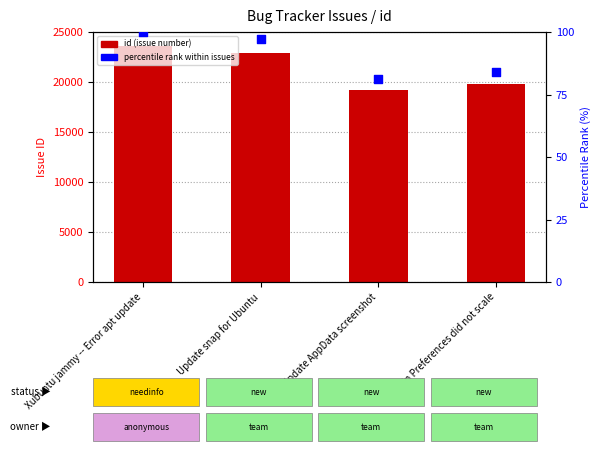

Which series reaches the minimum Y coordinate?

percentile rank within issues